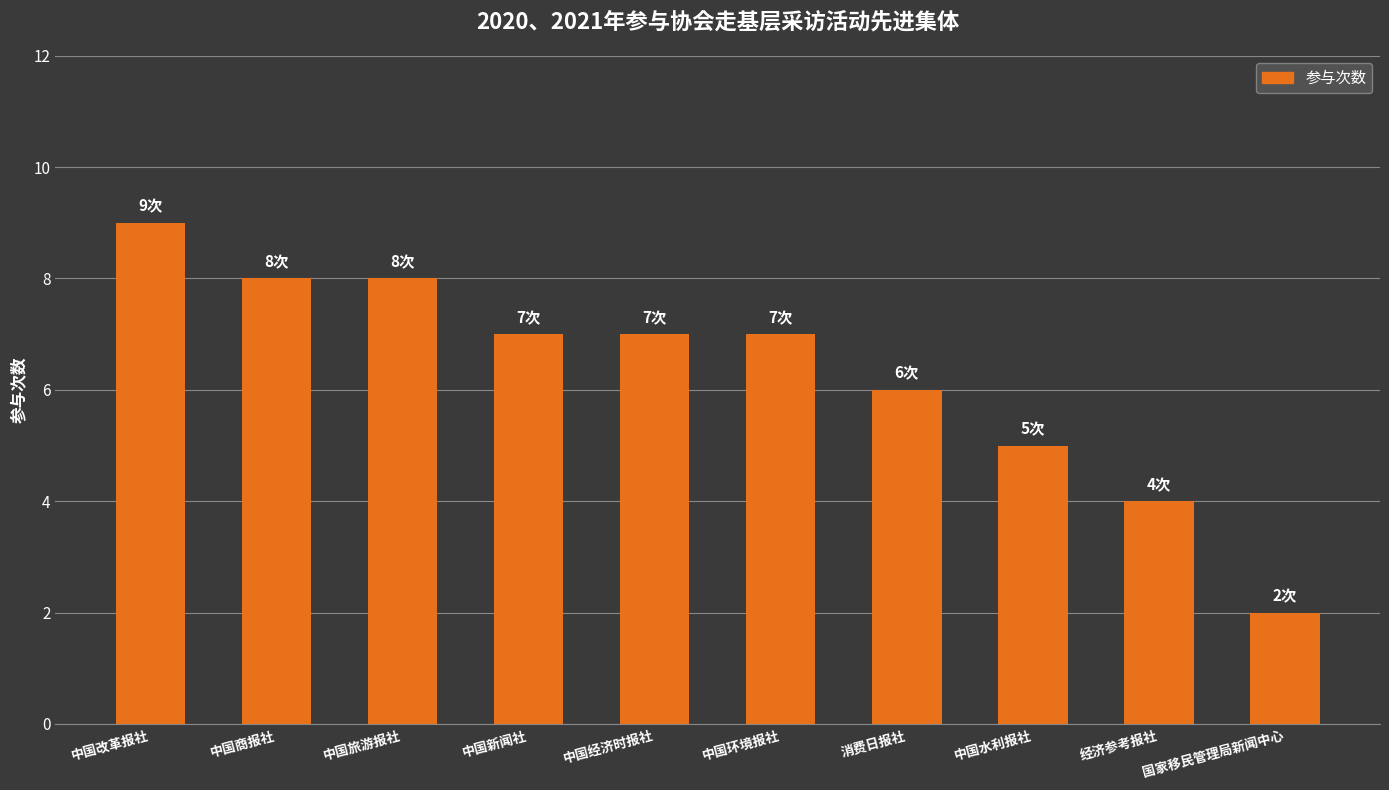

Approximately how many times larger is the value at 中国旅游报社 compared to 中国环境报社?

1.1